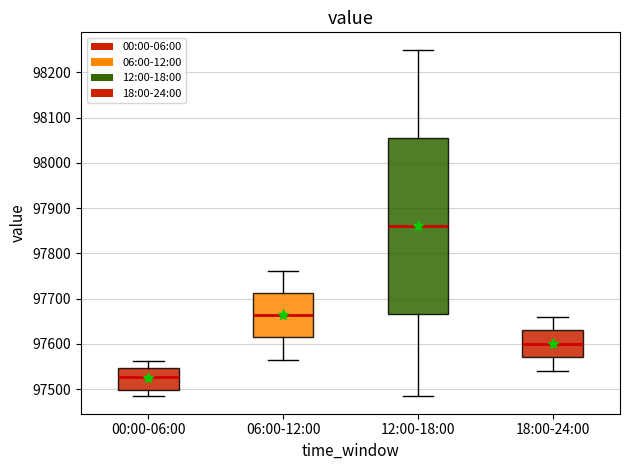

Where does the lower whisker of the box for 06:00-12:00 end on the y-axis? The values are not printed on the chart, so give them approximately, as read against the axis.

97570